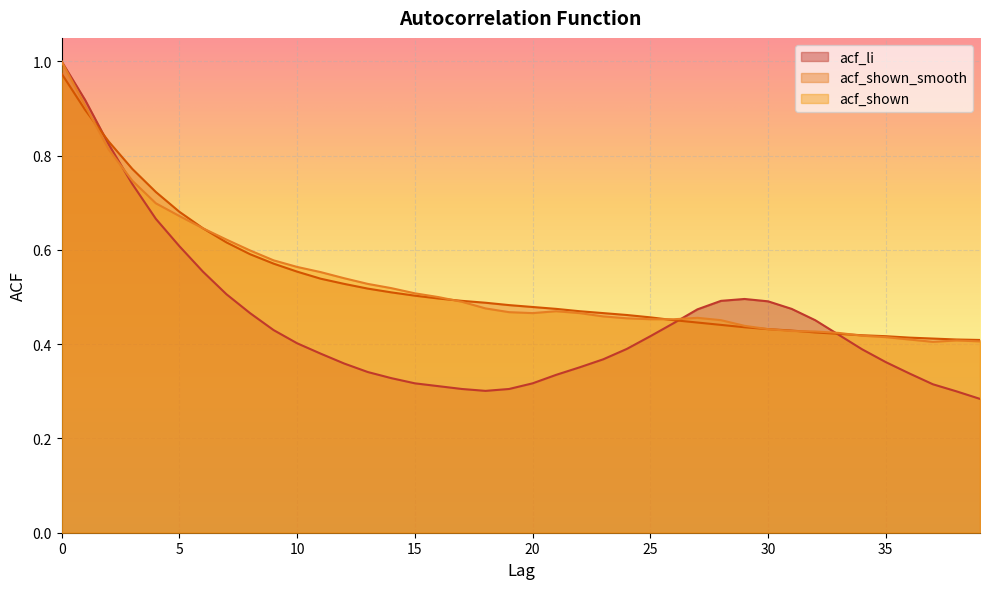

The acf_li series shows 0.9 at 30. True or false?

False